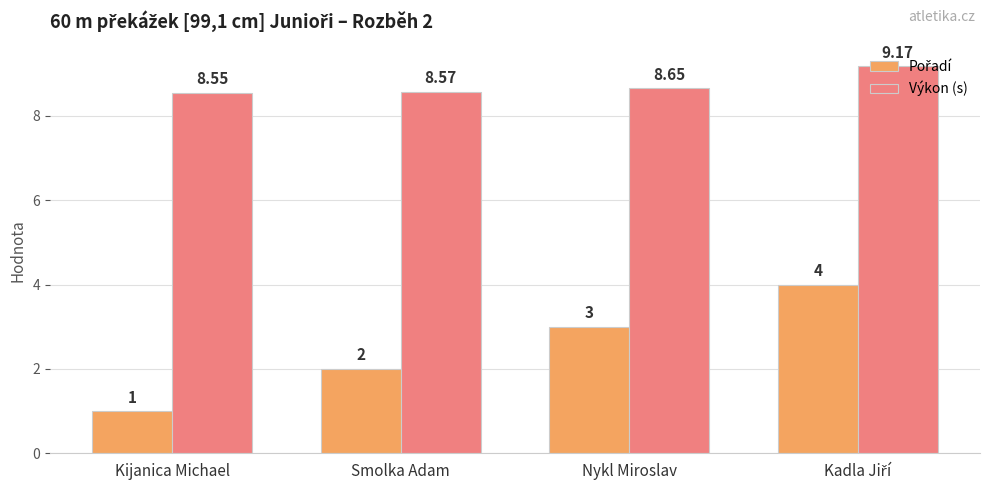

Which series has the largest total across all categories?

Výkon (s)